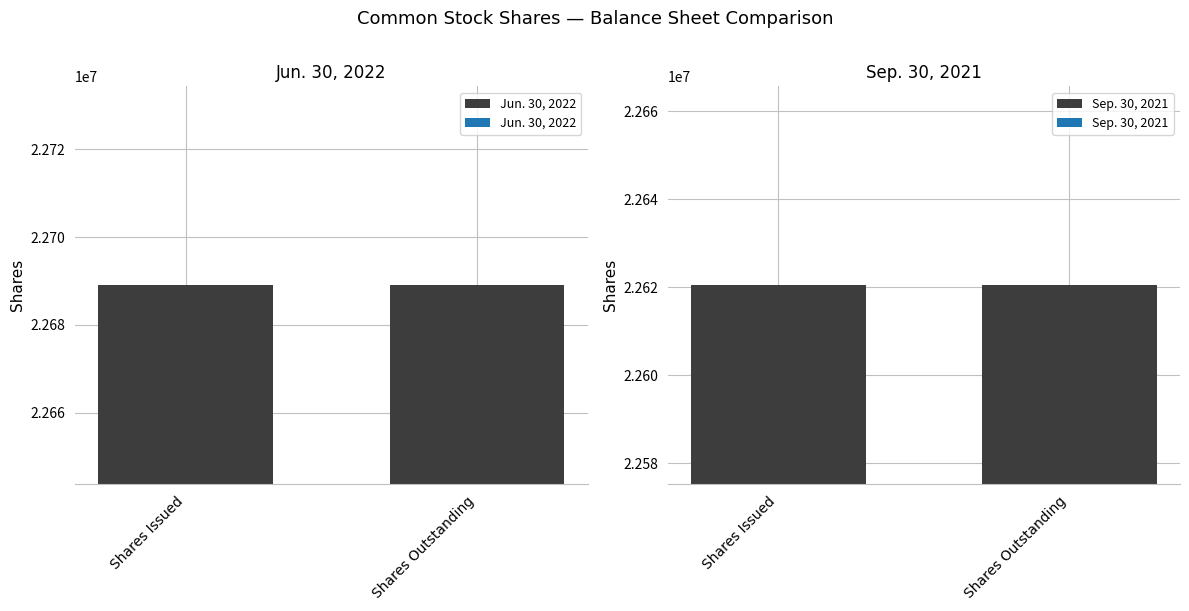

What is the average value of the Jun. 30, 2022 series?

22688995